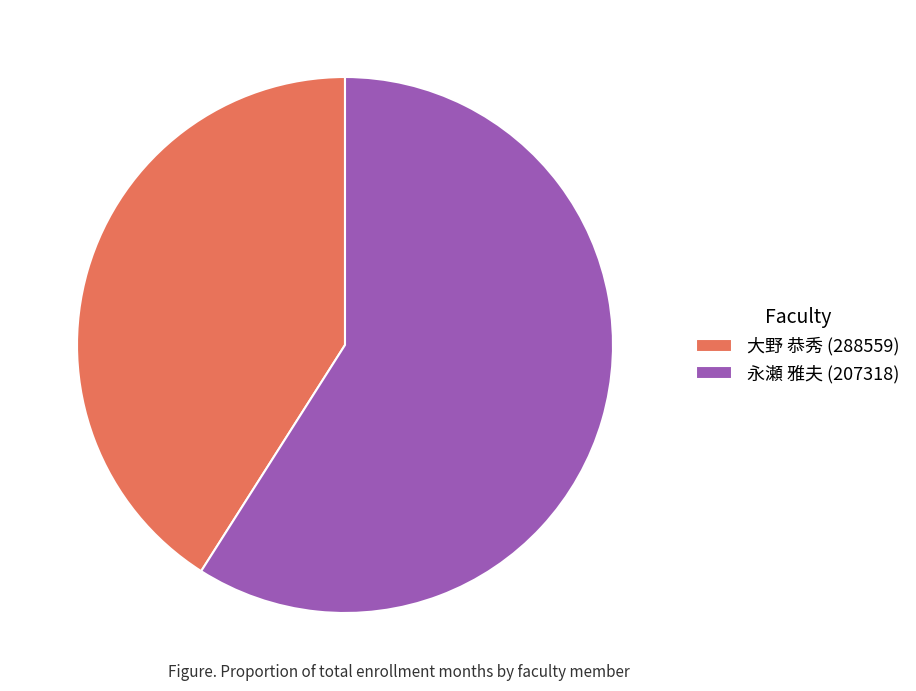

Do 永瀬 雅夫 (207318) and 大野 恭秀 (288559) together represent more than half of the pie?

Yes